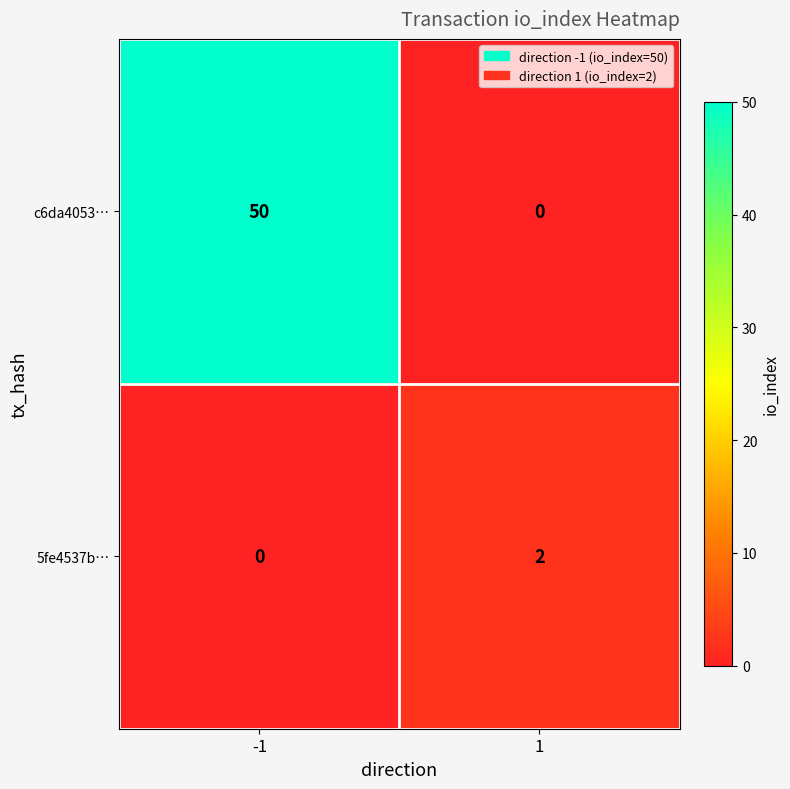

At 1, list the series in order from smallest to largest.

c6da4053…, 5fe4537b…